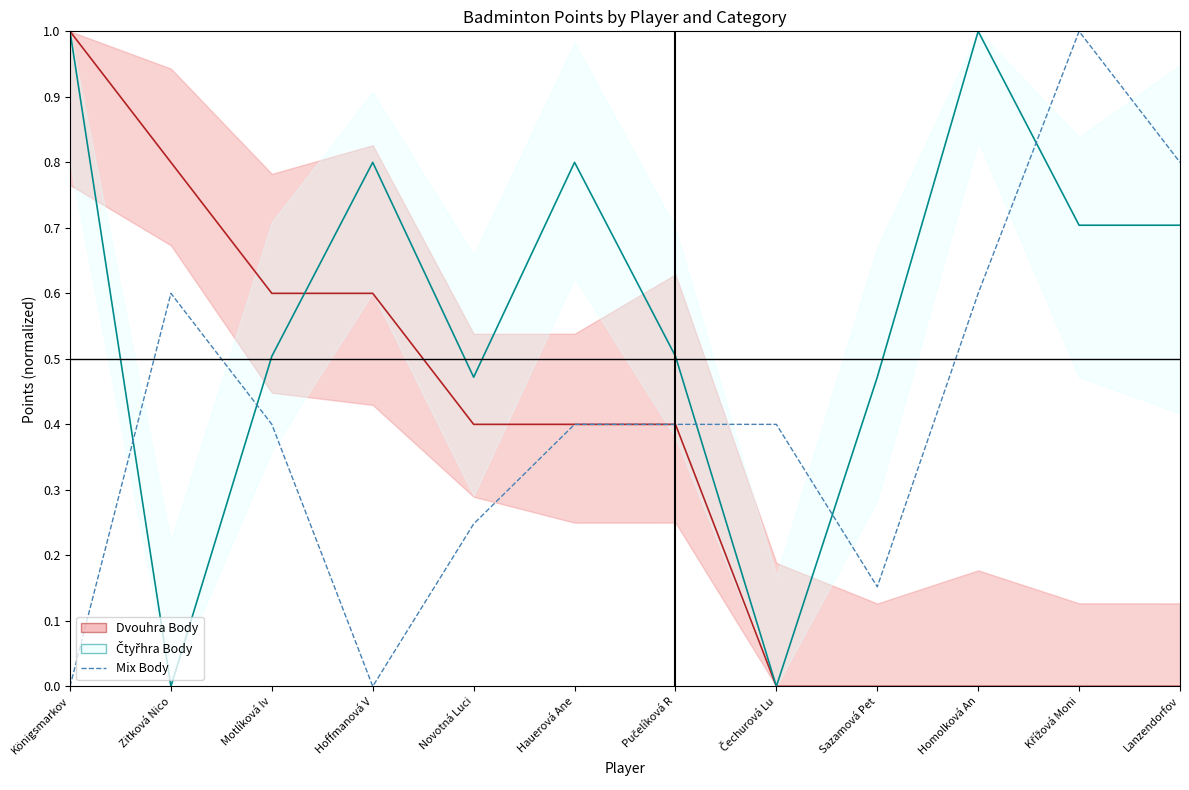

Rank the categories by value from lowest to highest.

Königsmarkov, Hoffmanová V, Sazamová Pet, Novotná Luci, Motlíková Iv, Hauerová Ane, Pučelíková R, Čechurová Lu, Zitková Nico, Homolková An, Lanzendorfov, Křížová Moni